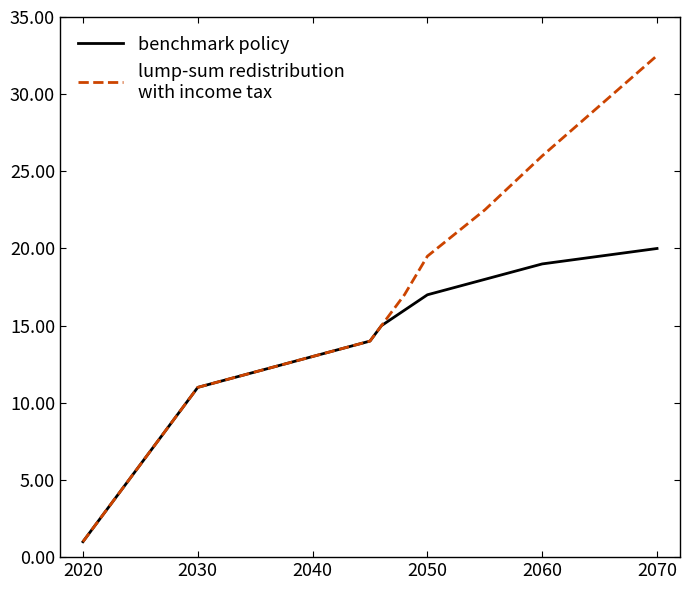

What is the maximum value shown in the chart?

32.5